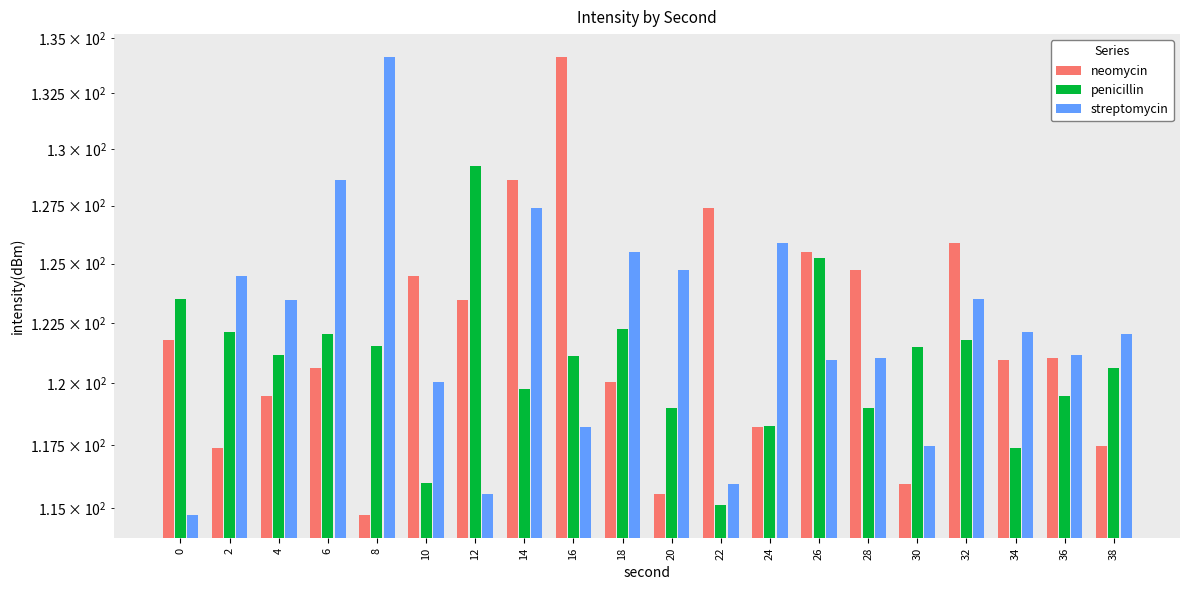

True or false: neomycin has a value of 125.9 at 32.

True